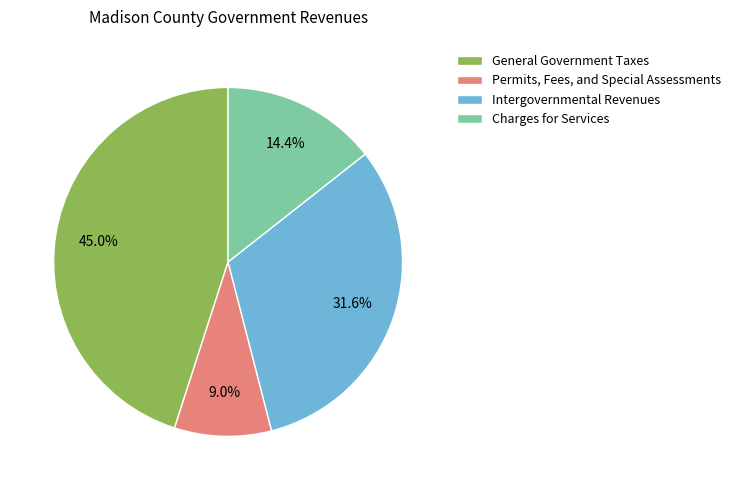

Is there a majority slice in this chart?

No